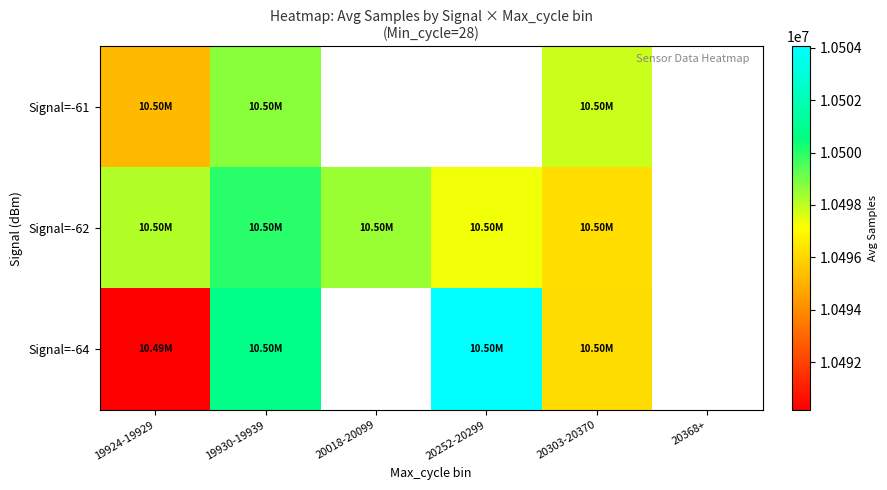

What is the difference between the maximum and minimum values in the Signal=-61 series?

3478.6